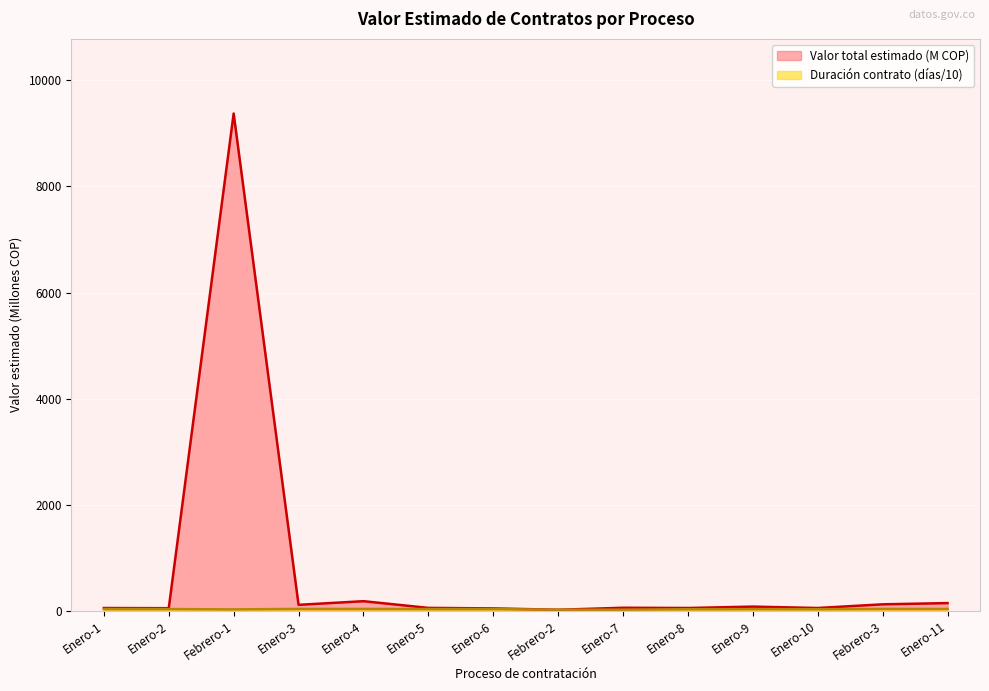

Is the value of Valor total estimado at Enero-3 greater than the value of Duración (días) at Enero-7?

Yes